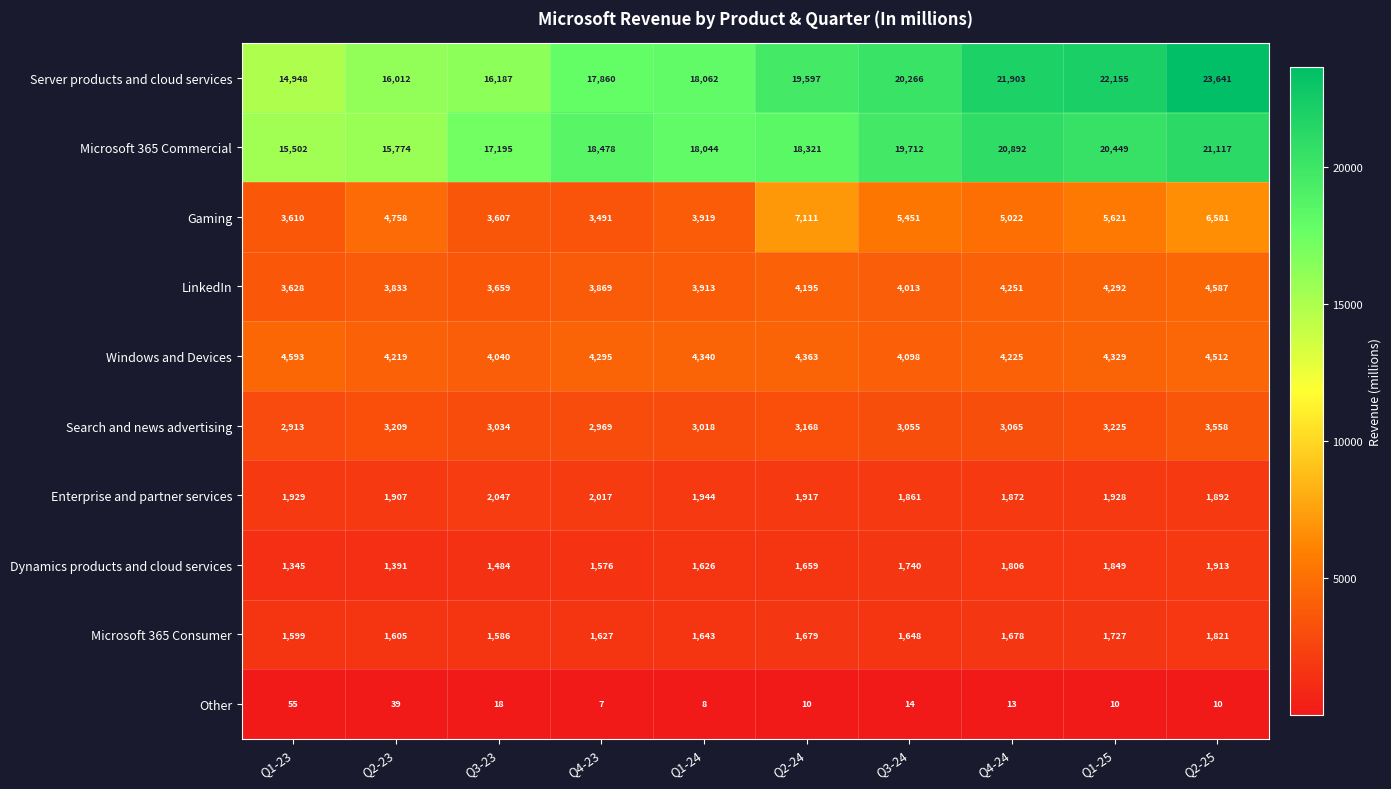

What is the average value of the Gaming series?

4917